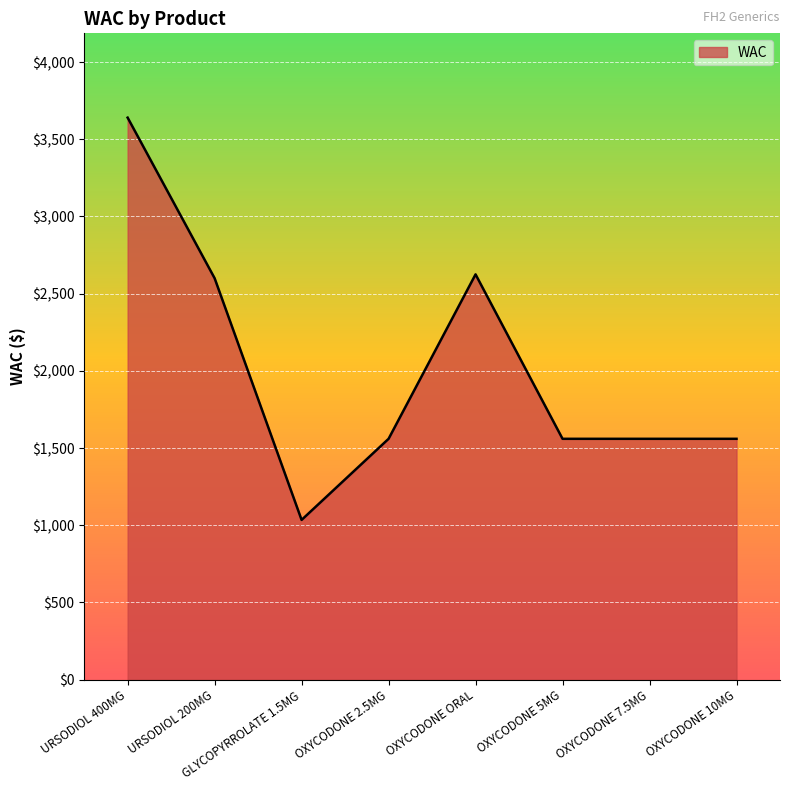

What is the change in value from OXYCODONE ORAL to OXYCODONE 10MG?

-1065.0